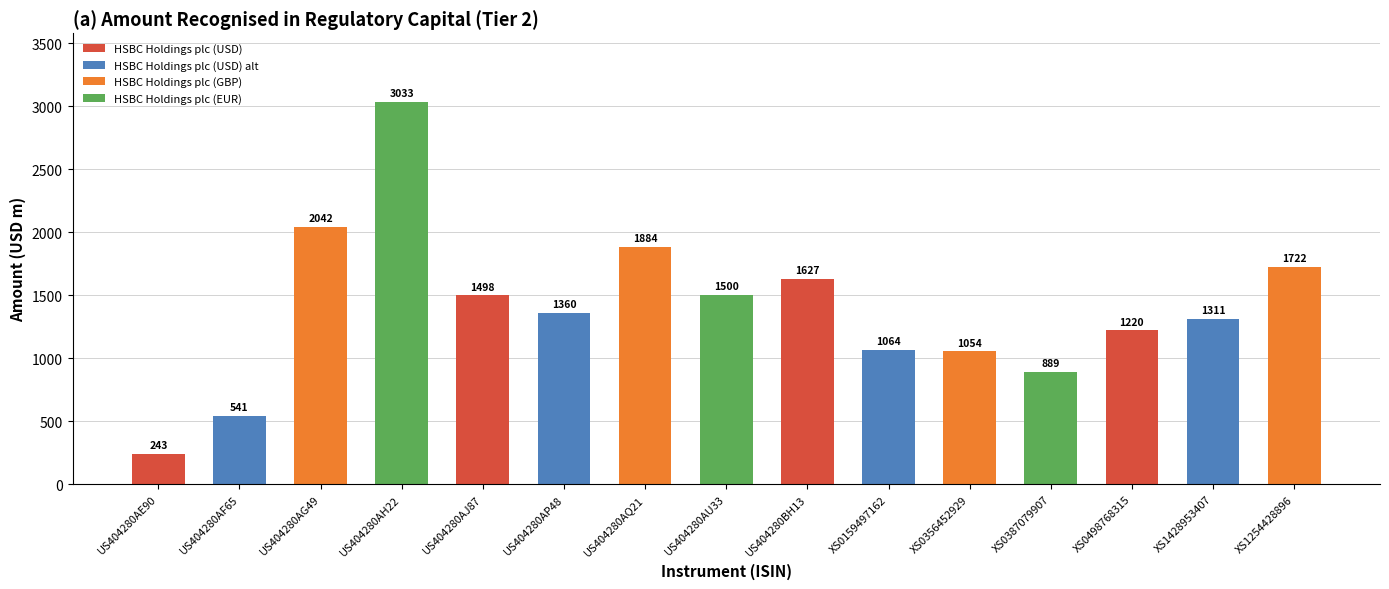

What value does the data have at XS0159497162?

1063.7